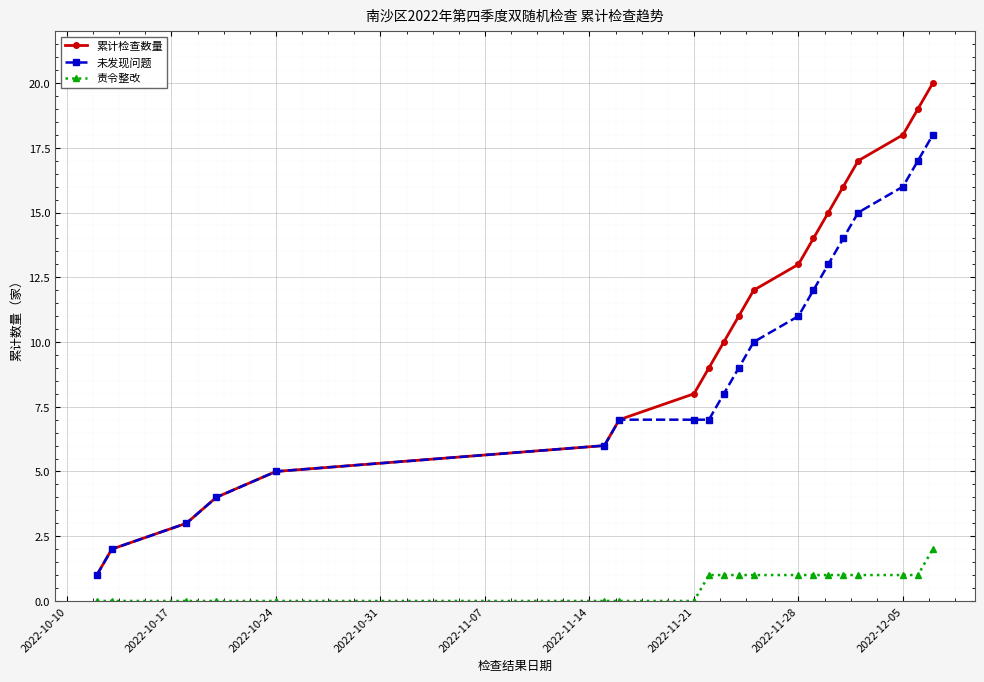

True or false: 责令整改 and 未发现问题 cross at least once.

False